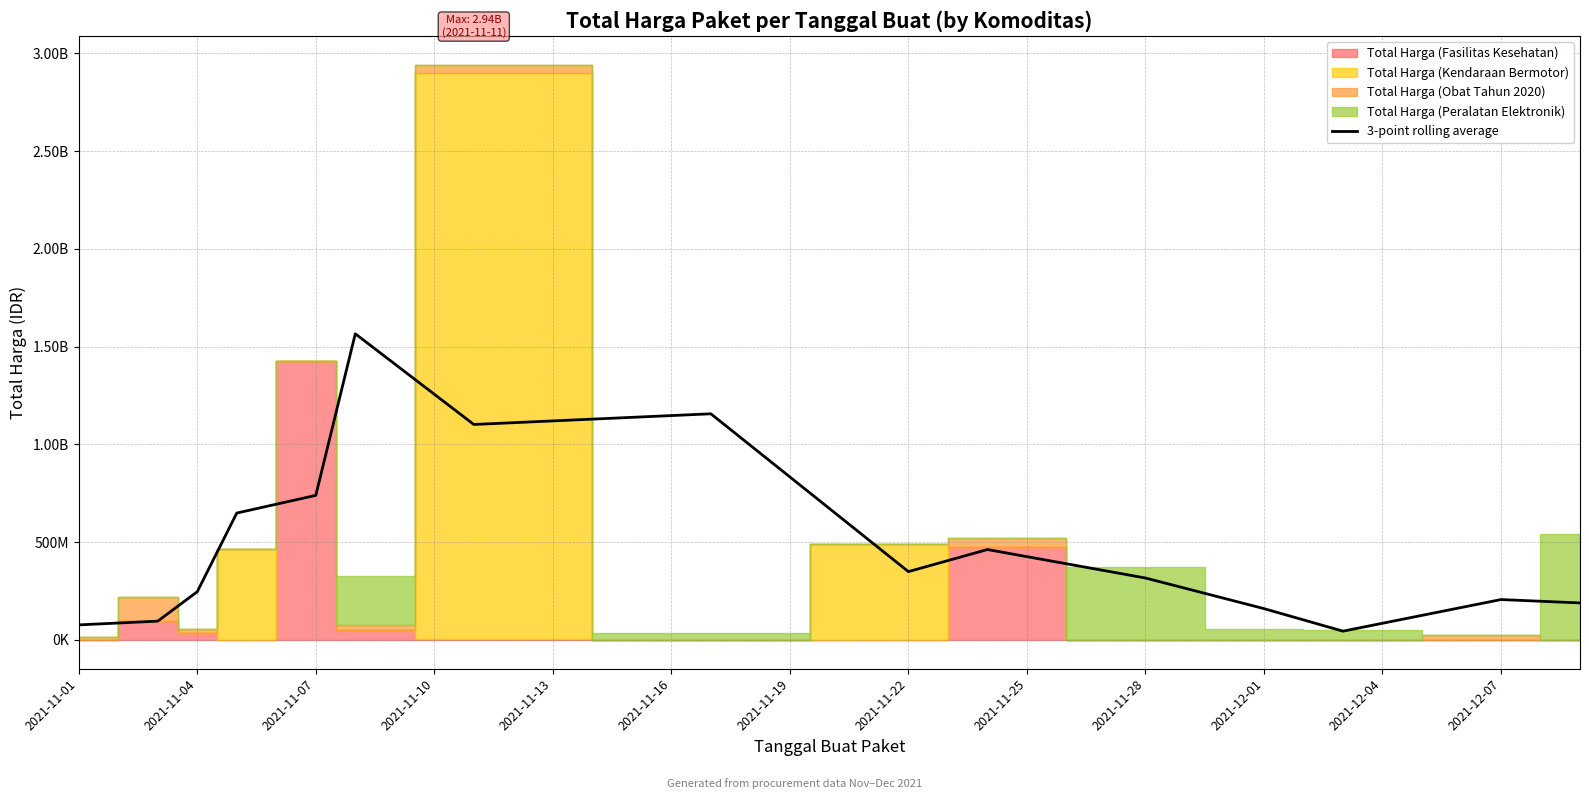

How many interior local peaks (higher than both neighbors) does the data have?

4